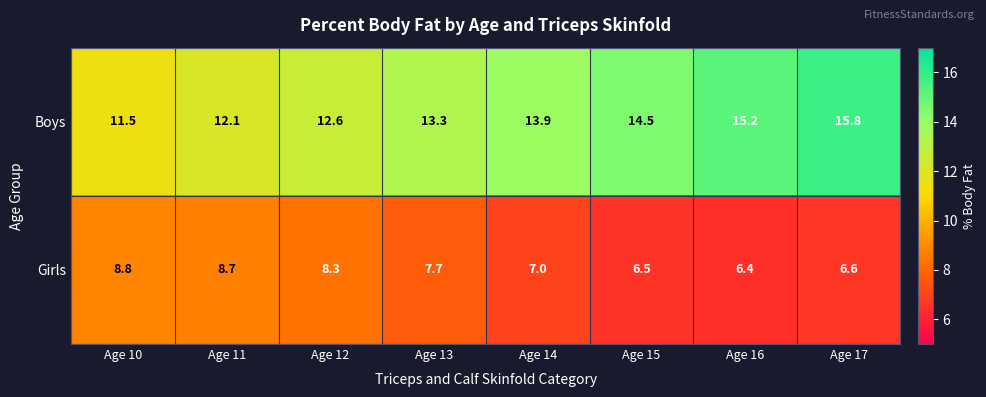

What is the smallest value displayed?

6.4